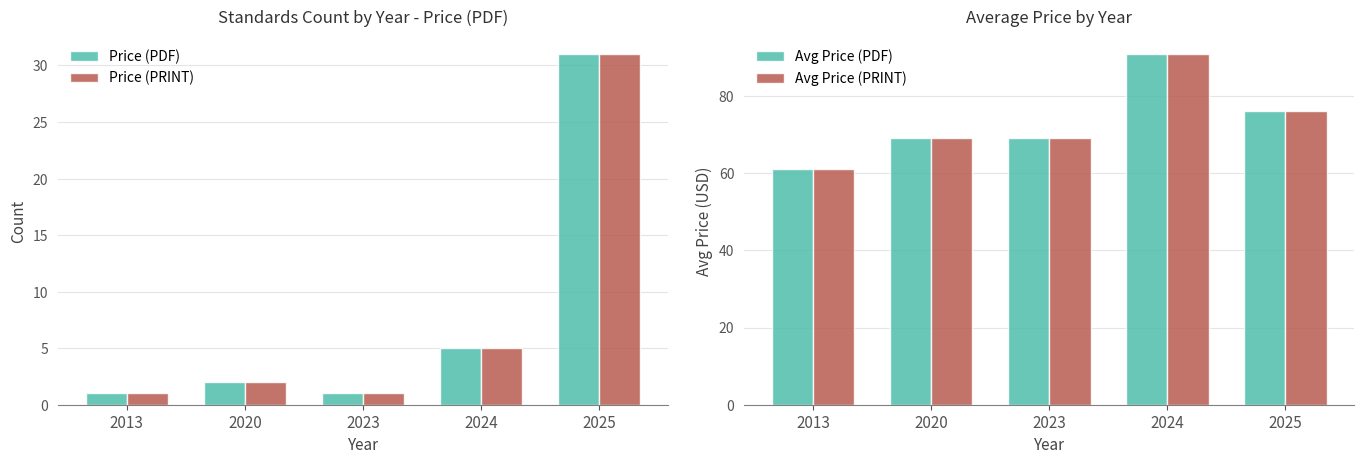

How many categories are shown in the chart?

5